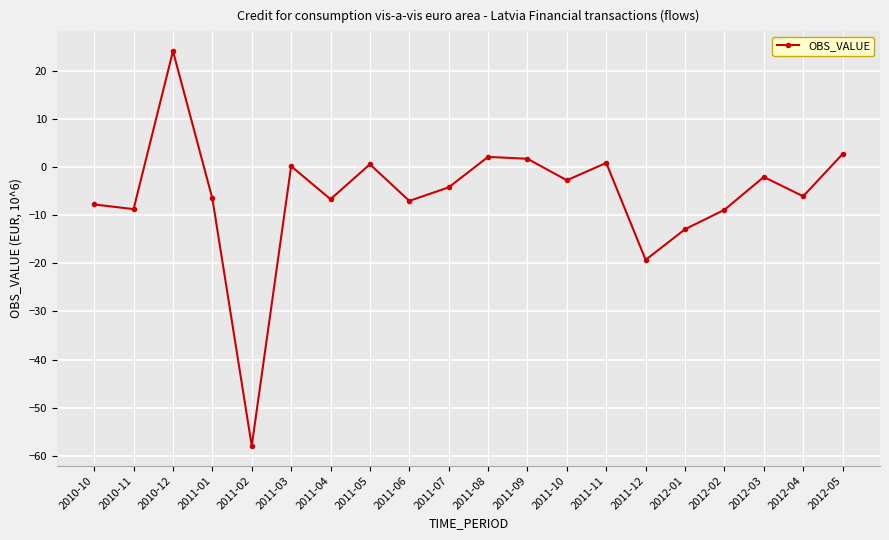

How many interior local peaks (higher than both neighbors) does the data have?

6